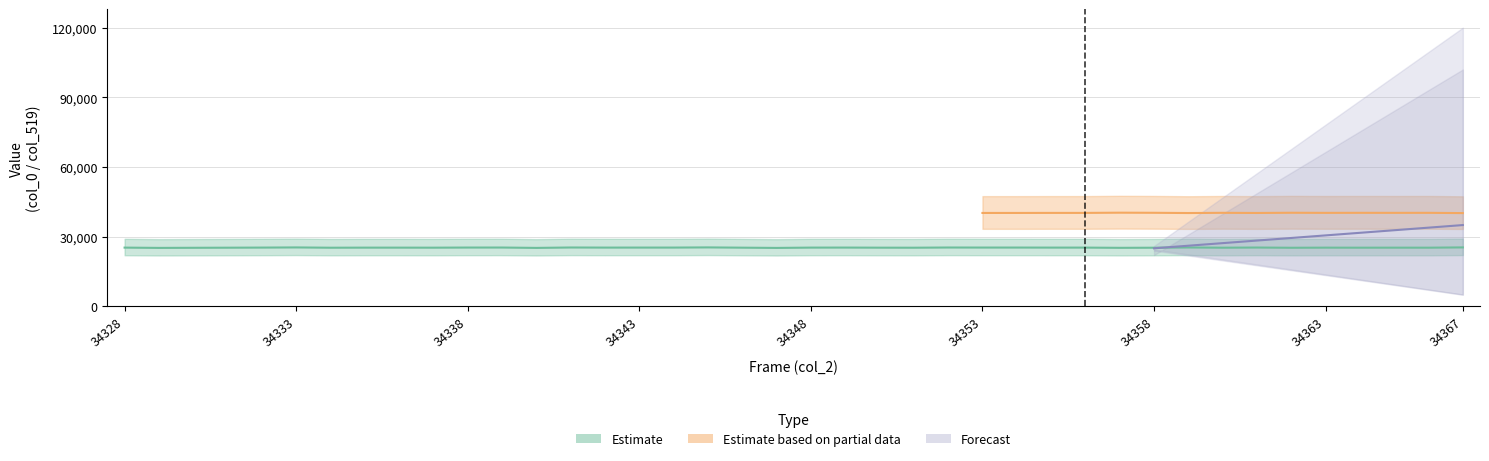

True or false: Estimate and Forecast intersect in this chart.

False